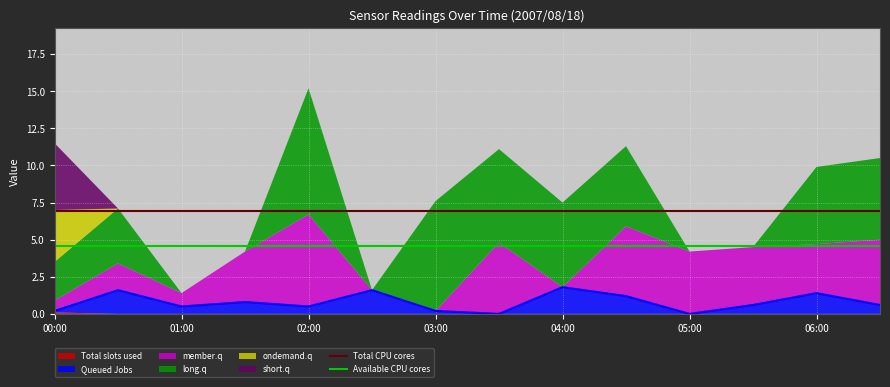

Which category has the lowest value in the Total CPU cores series?

00:00